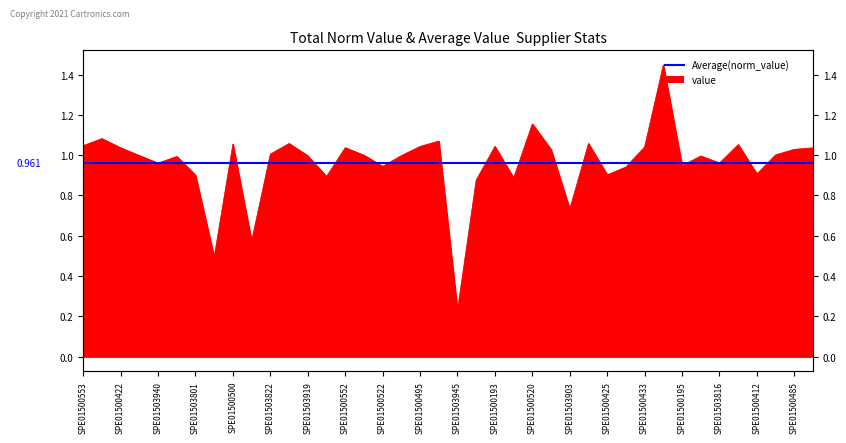

How many interior local valleys (lower than both neighbors) does the data have?

12